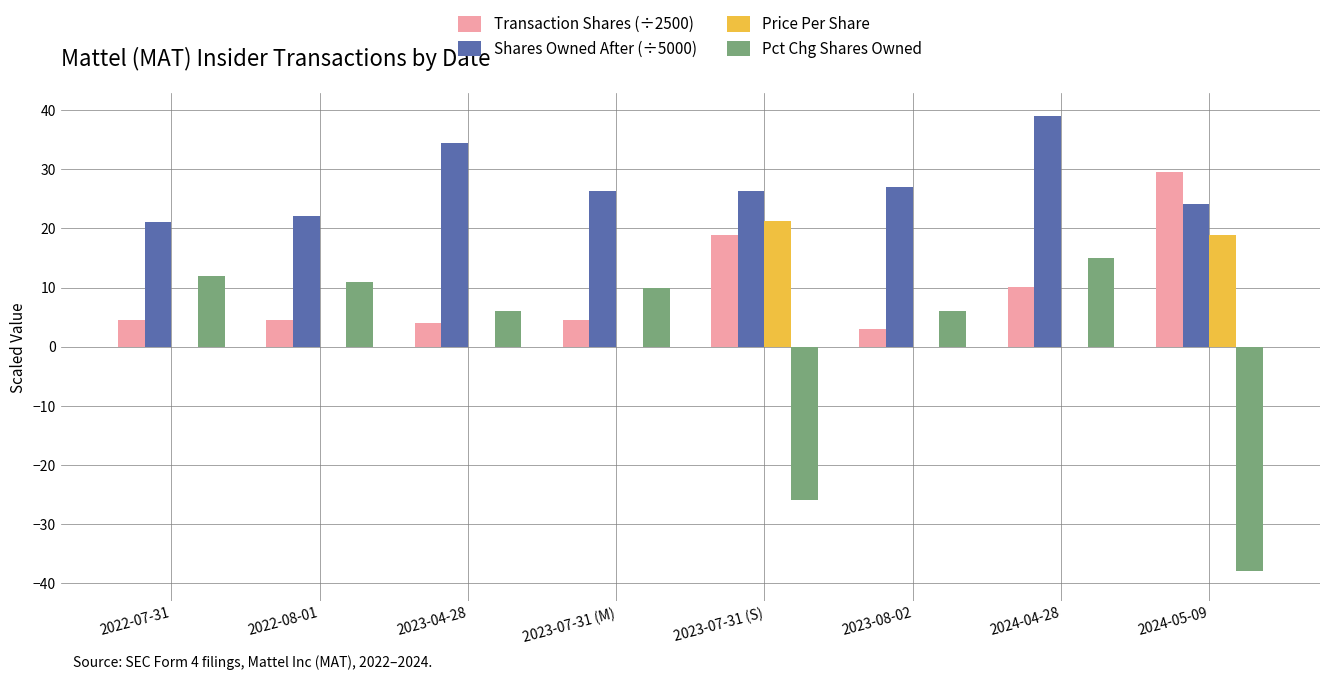

Which series has the largest range (max minus min)?

Pct Chg Shares Owned